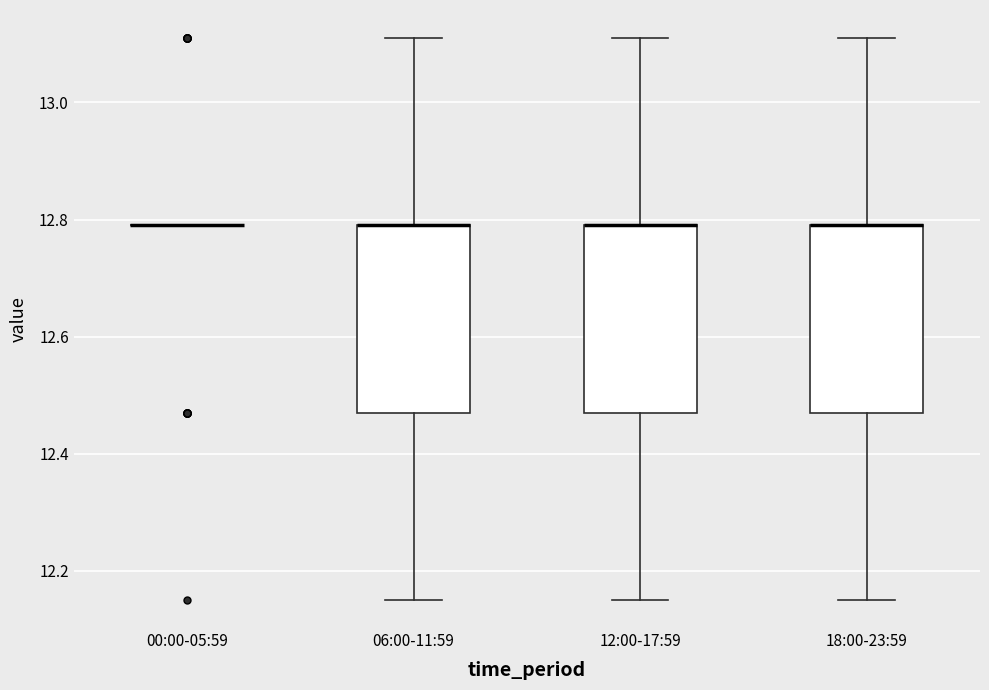

Reading left to right, read every box against the y-axis: the position of its median line, the range the box covers, and the ends of its whiskers. The values are not printed on the chart, so give them approximately, as read against the axis.

00:00-05:59: box collapsed to a line at 12.80, whiskers 12.80 to 12.80
06:00-11:59: median 12.80 (drawn on the box's upper edge), box 12.48 to 12.80, whiskers 12.16 to 13.12
12:00-17:59: median 12.80 (drawn on the box's upper edge), box 12.48 to 12.80, whiskers 12.16 to 13.12
18:00-23:59: median 12.80 (drawn on the box's upper edge), box 12.48 to 12.80, whiskers 12.16 to 13.12